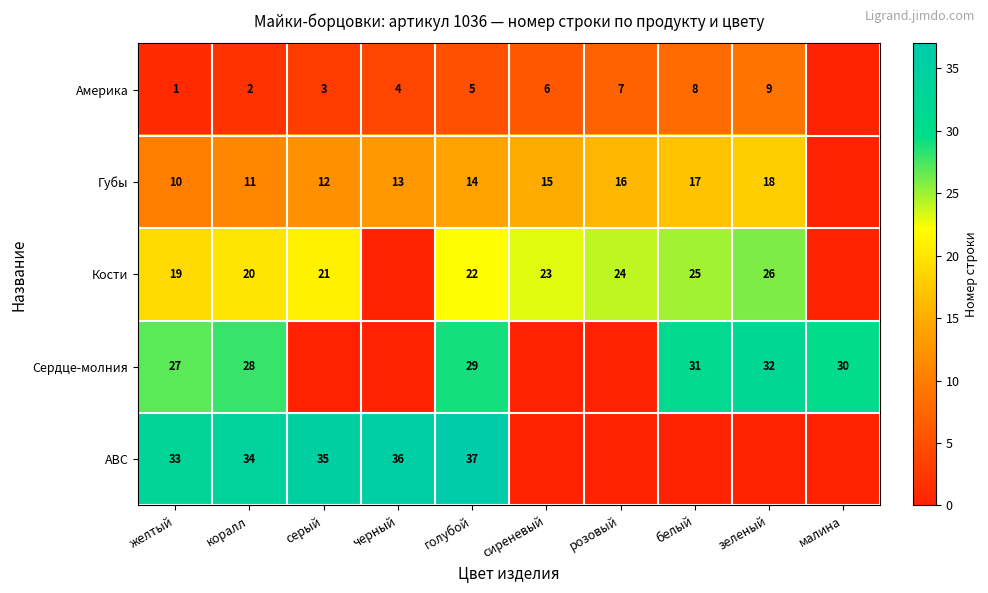

What is the difference between the Губы values at сиреневый and коралл?

4